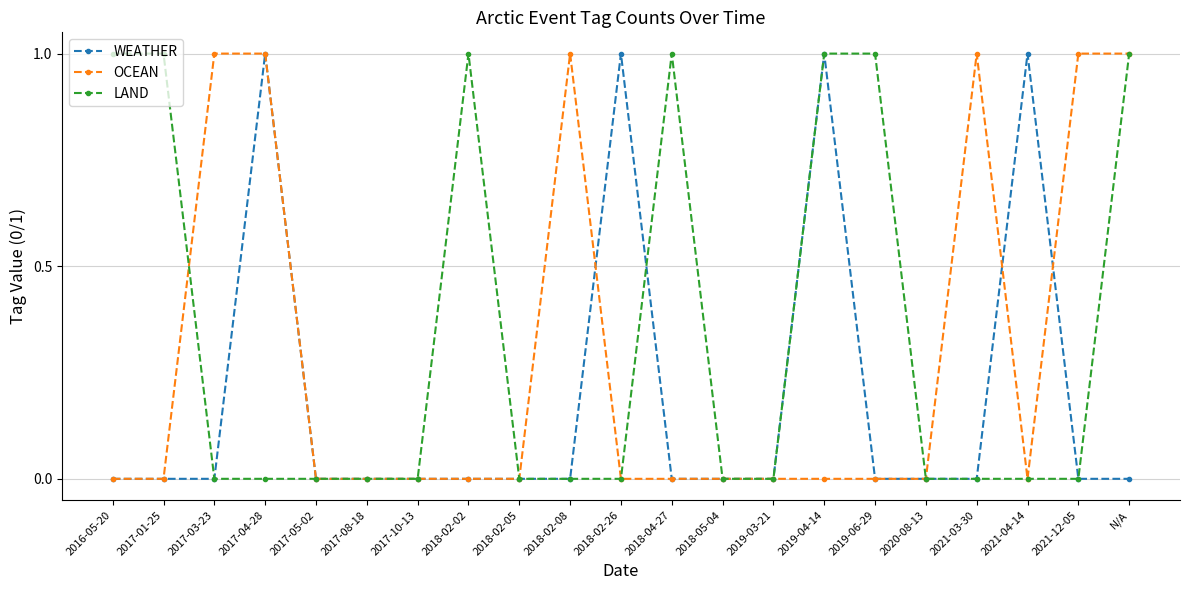

Which series changed the most between 2017-08-18 and 2018-04-27?

LAND